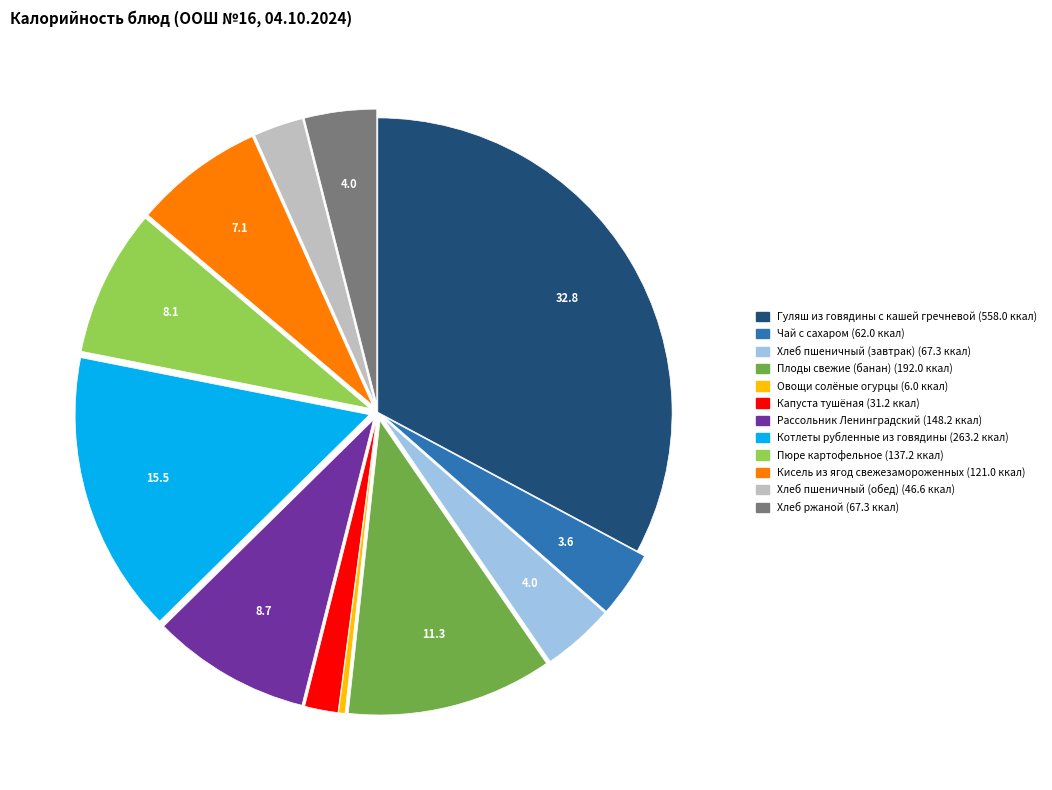

Is the sum of Хлеб пшеничный (обед) and Хлеб ржаной greater than half?

No